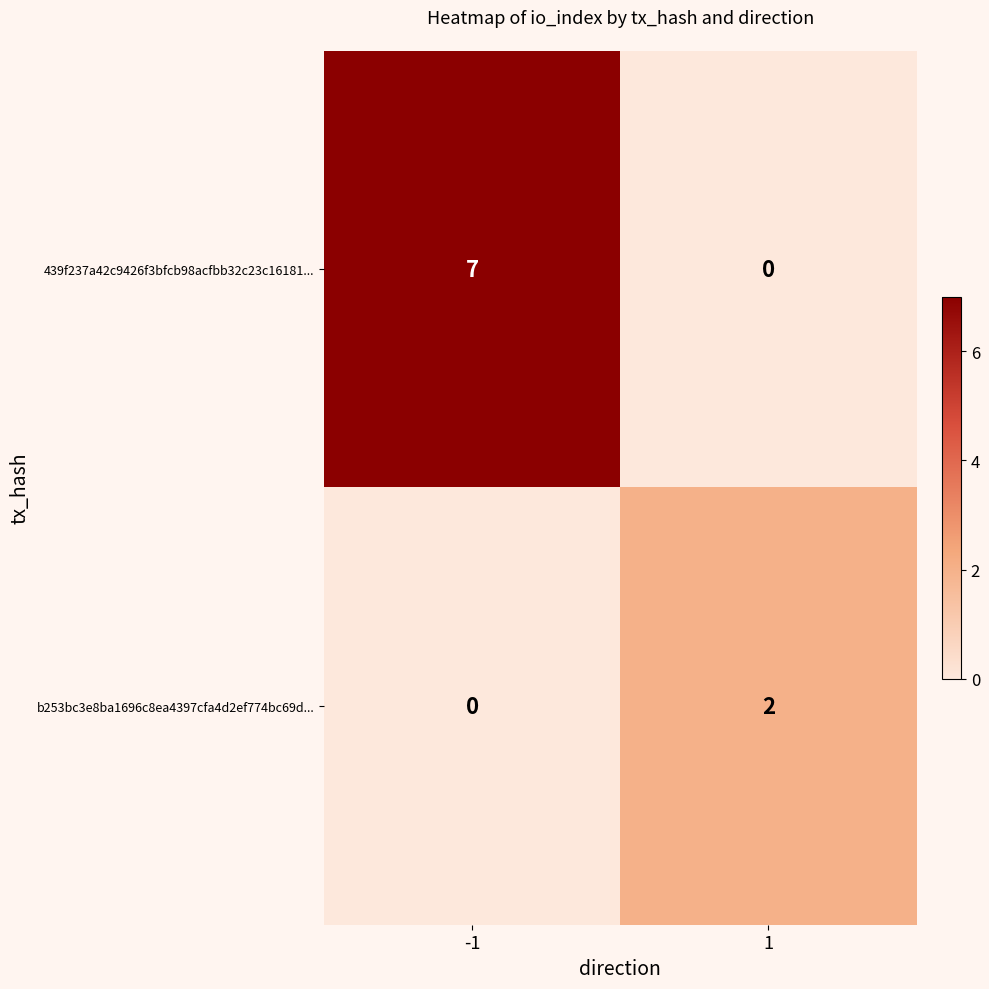

What is the average value of the 439f237a42c9426f3bfcb98acfbb32c23c16181... series?

4